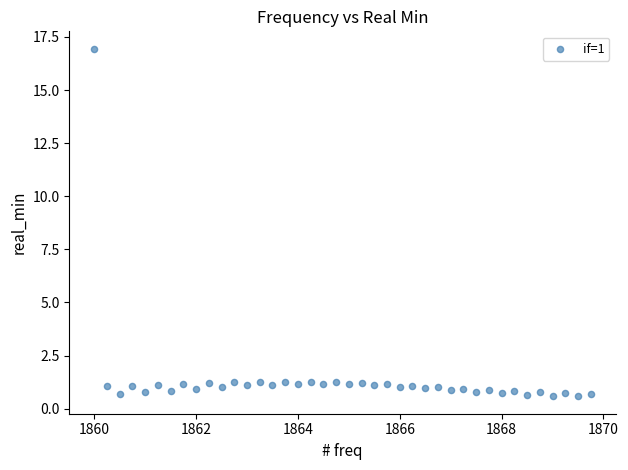

What is the range of Y values (max minus min)?

16.4